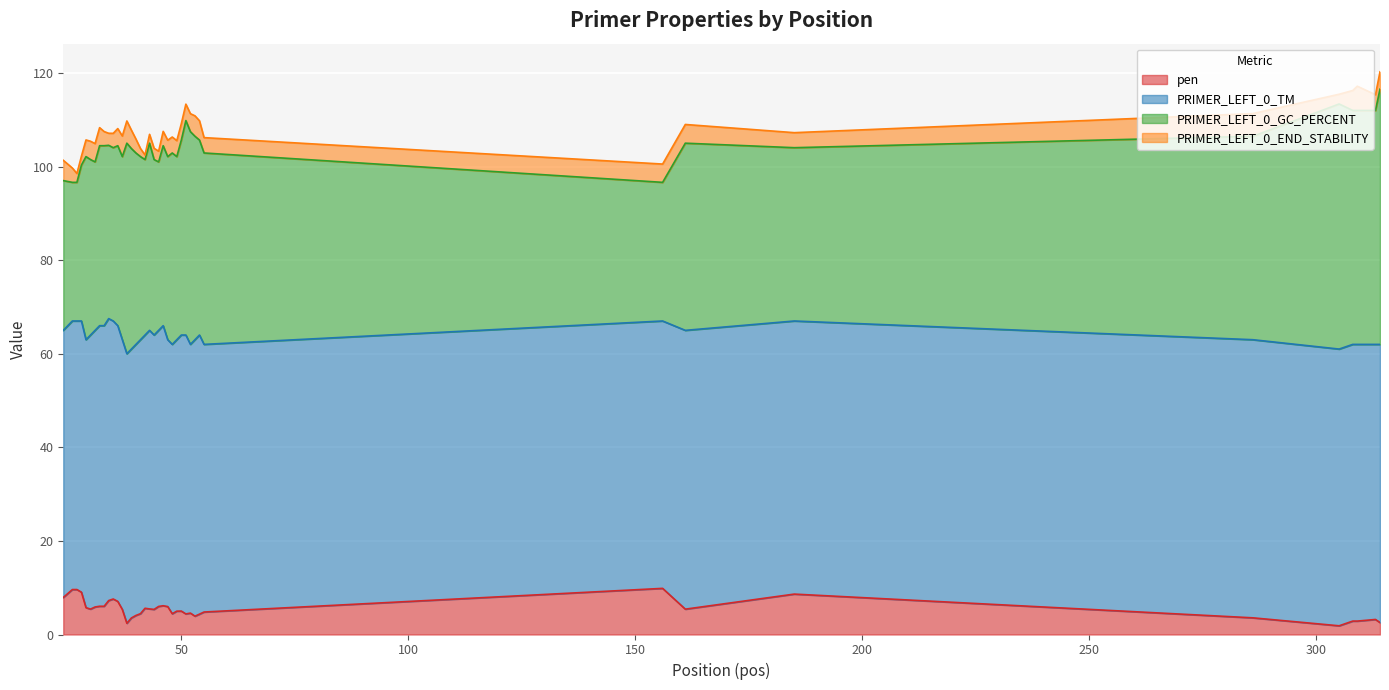

At 24, list the series in order from largest to smallest.

PRIMER_LEFT_0_TM, PRIMER_LEFT_0_GC_PERCENT, pen, PRIMER_LEFT_0_END_STABILITY